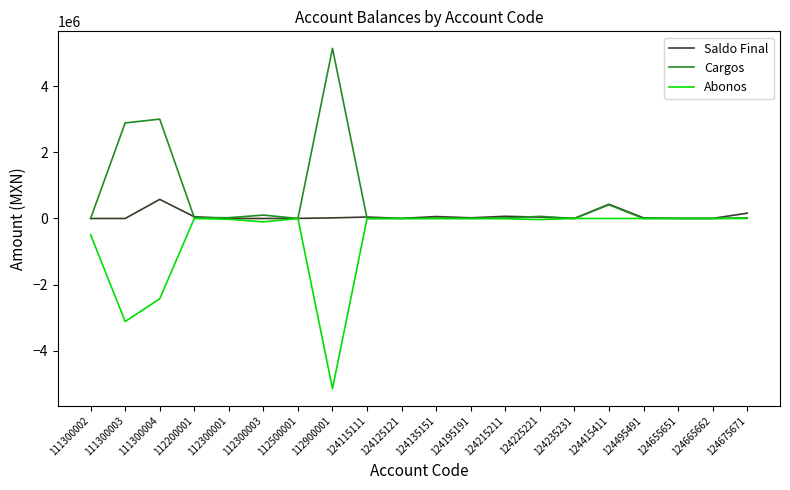

Rank the series by their average value, from lowest to highest.

Abonos, Saldo Final, Cargos